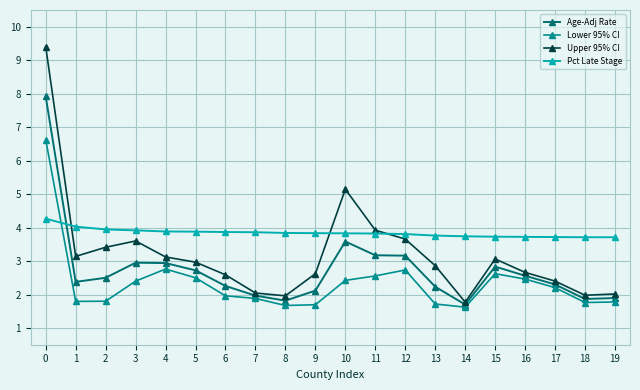

What are all the series names shown in the legend?

Age-Adj Rate, Lower 95% CI, Upper 95% CI, Pct Late Stage